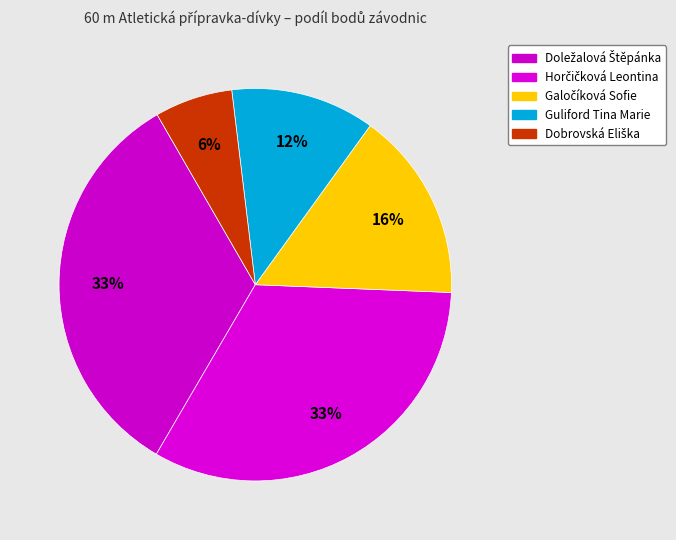

Count the number of slices in the pie.

5